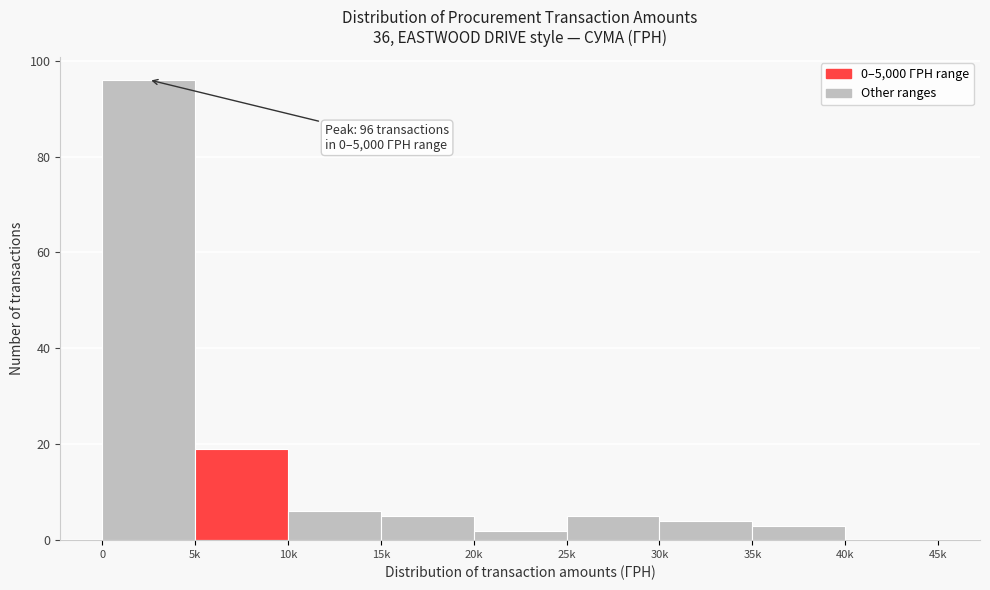

Reading right to left, extract all data points from this chart.

40k=0	35k=3	30k=4	25k=5	20k=2	15k=5	10k=6	5k=19	0=96